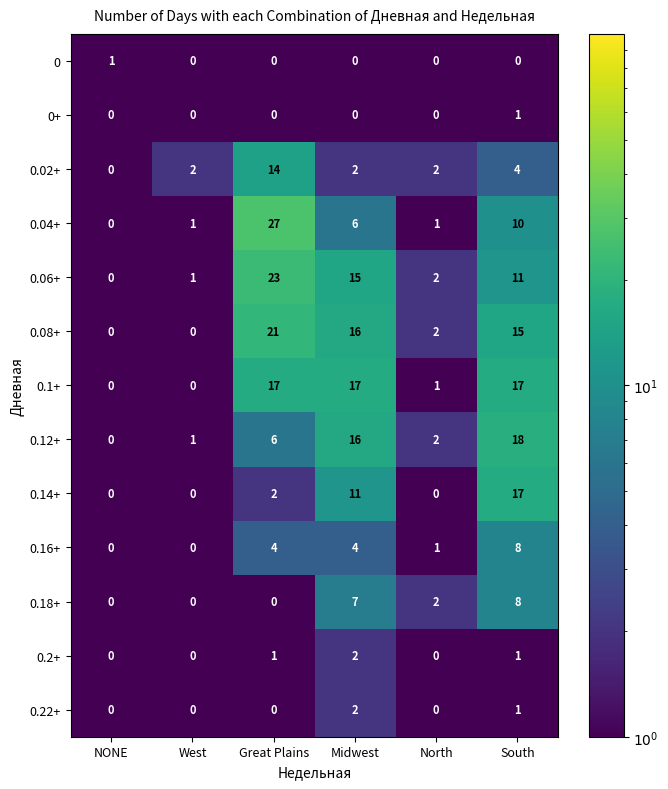

How many positive values does the 0.18+ series have?

3